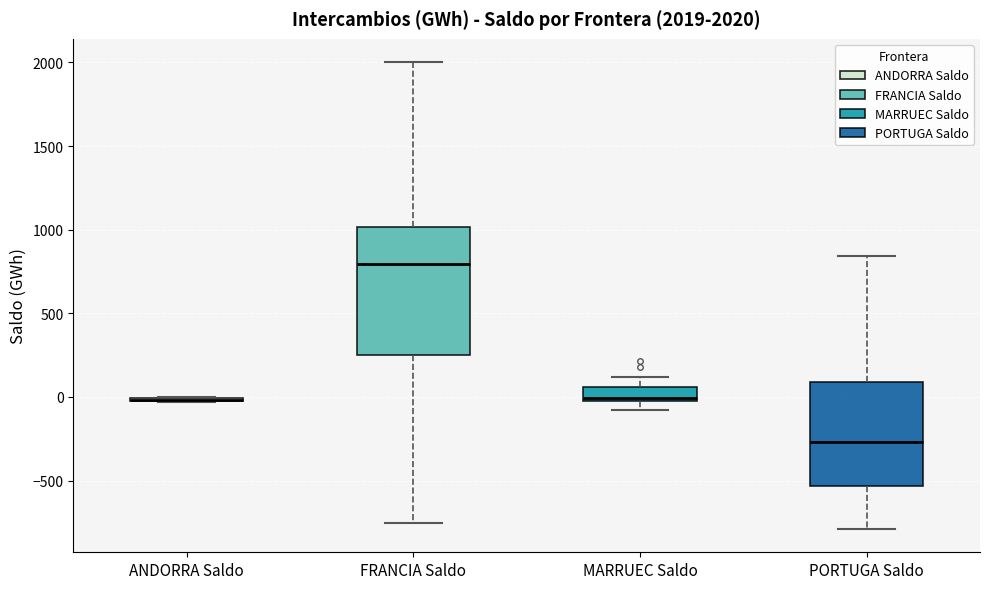

Which box is the tallest, from its lower edge to its upper edge?

FRANCIA Saldo